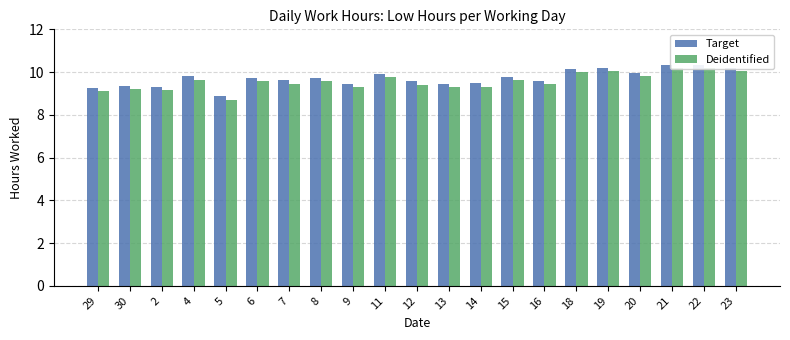

Are the bars grouped side by side (vs. stacked)?

Yes